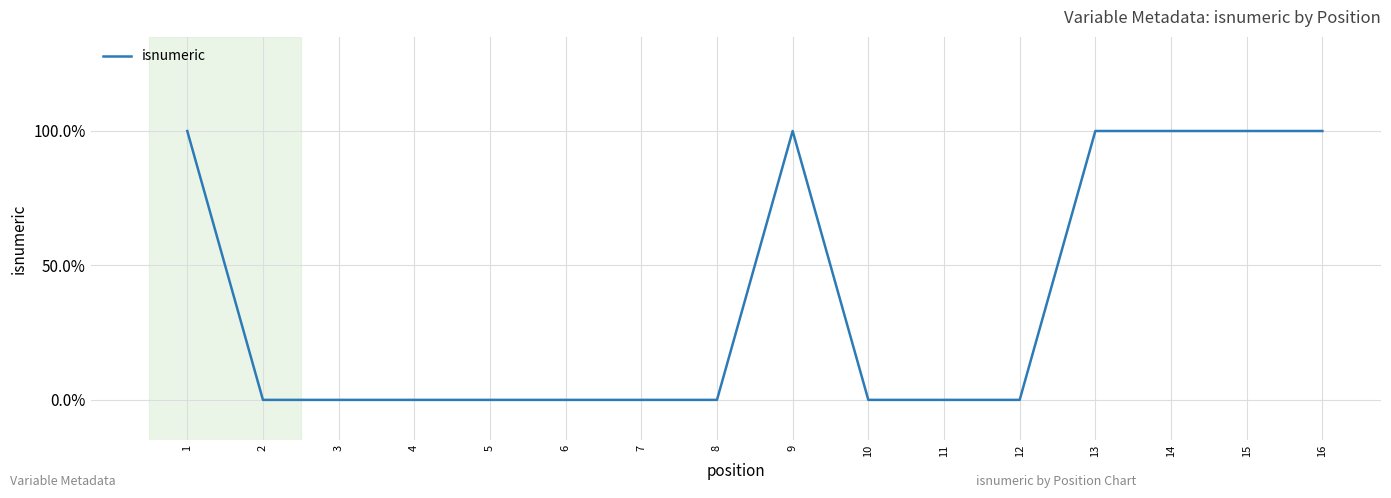

Reading left to right, transcribe all the data shown in this chart.

1=1	2=0	3=0	4=0	5=0	6=0	7=0	8=0	9=1	10=0	11=0	12=0	13=1	14=1	15=1	16=1